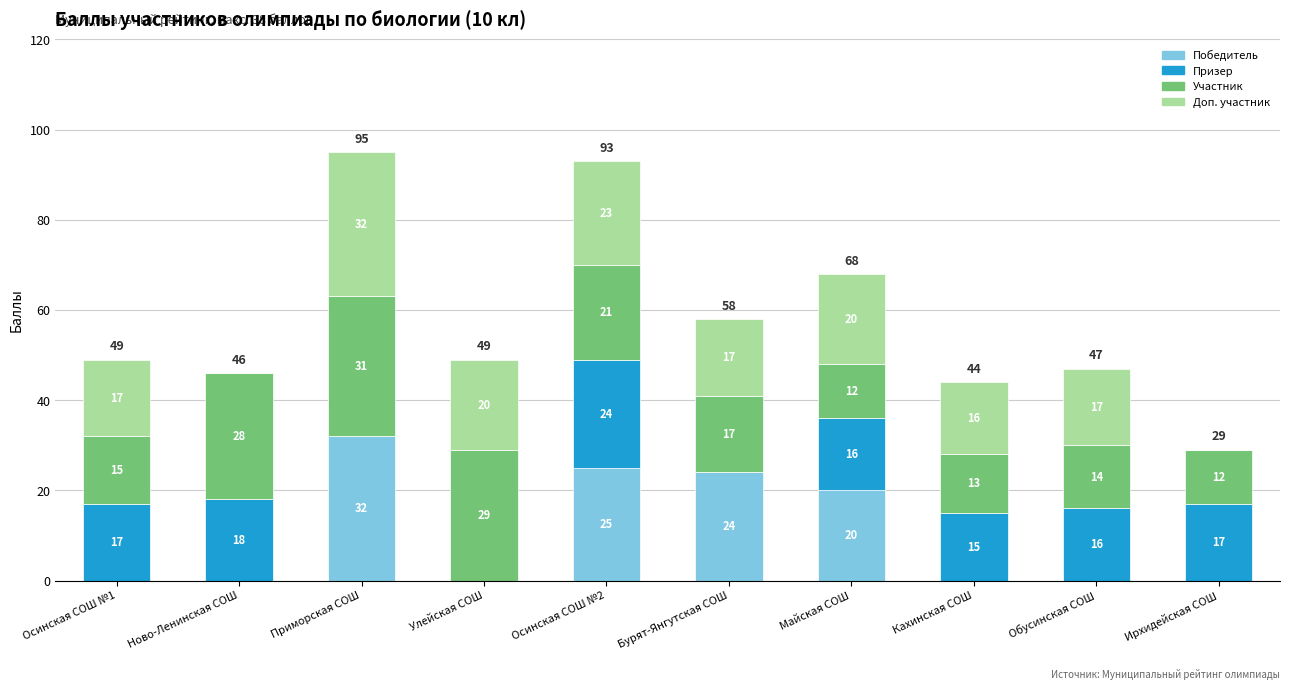

Where is Победитель nearest to the value 16?

Майская СОШ